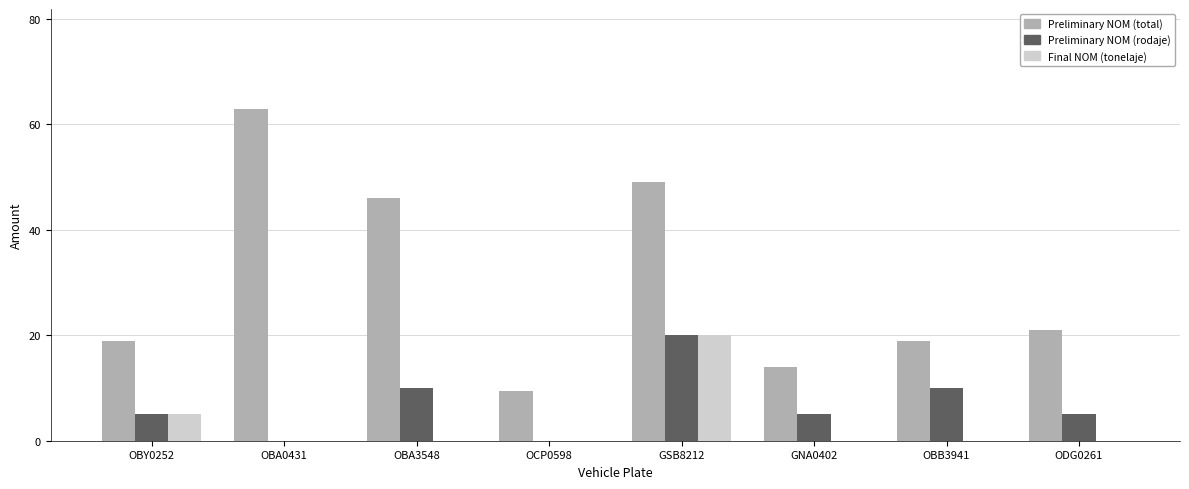

Reading right to left, transcribe all the data shown in this chart.

total: ODG0261=21.0	OBB3941=19.0	GNA0402=14.0	GSB8212=49.0	OCP0598=9.5	OBA3548=46.0	OBA0431=63.0	OBY0252=19.0
rodaje: ODG0261=5.0	OBB3941=10.0	GNA0402=5.0	GSB8212=20.0	OCP0598=0.0	OBA3548=10.0	OBA0431=0.0	OBY0252=5.0
tonelaje: ODG0261=0.0	OBB3941=0.0	GNA0402=0.0	GSB8212=20.0	OCP0598=0.0	OBA3548=0.0	OBA0431=0.0	OBY0252=5.0